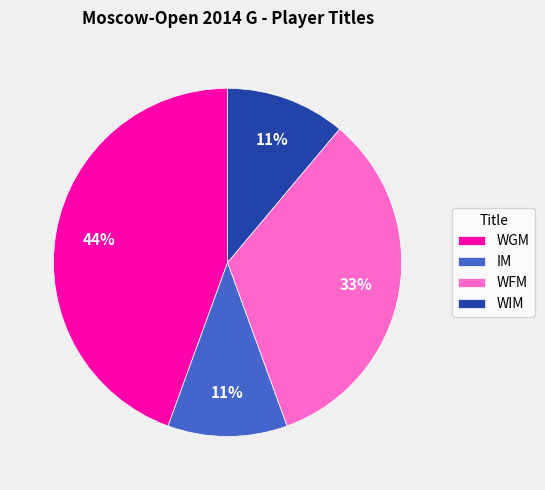

Does any single category account for the majority?

No